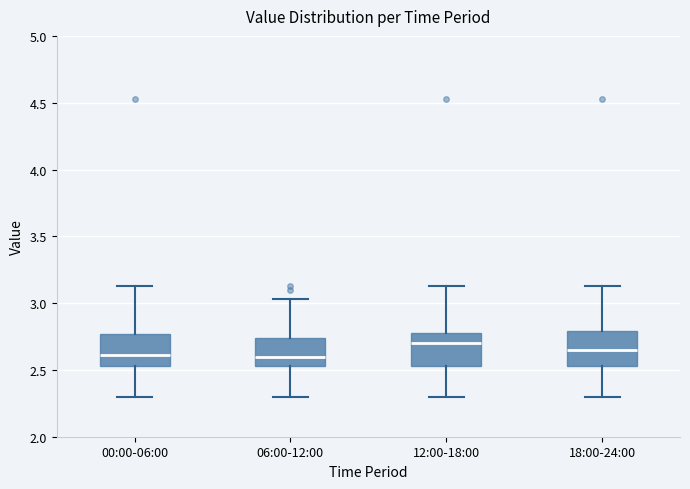

Reading left to right, transcribe this box plot: for each box, give where its median line is, the range the box spans, and where its two whiskers end, as read against the y-axis. The values are not printed on the chart, so give them approximately, as read against the axis.

00:00-06:00: median 2.60, box 2.55 to 2.75, whiskers 2.30 to 3.15
06:00-12:00: median 2.60, box 2.55 to 2.75, whiskers 2.30 to 3.05
12:00-18:00: median 2.70, box 2.55 to 2.80, whiskers 2.30 to 3.15
18:00-24:00: median 2.65, box 2.55 to 2.80, whiskers 2.30 to 3.15